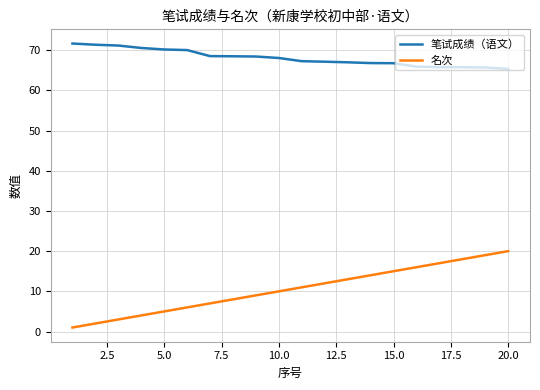

Which series has the largest total across all categories?

笔试成绩（语文）